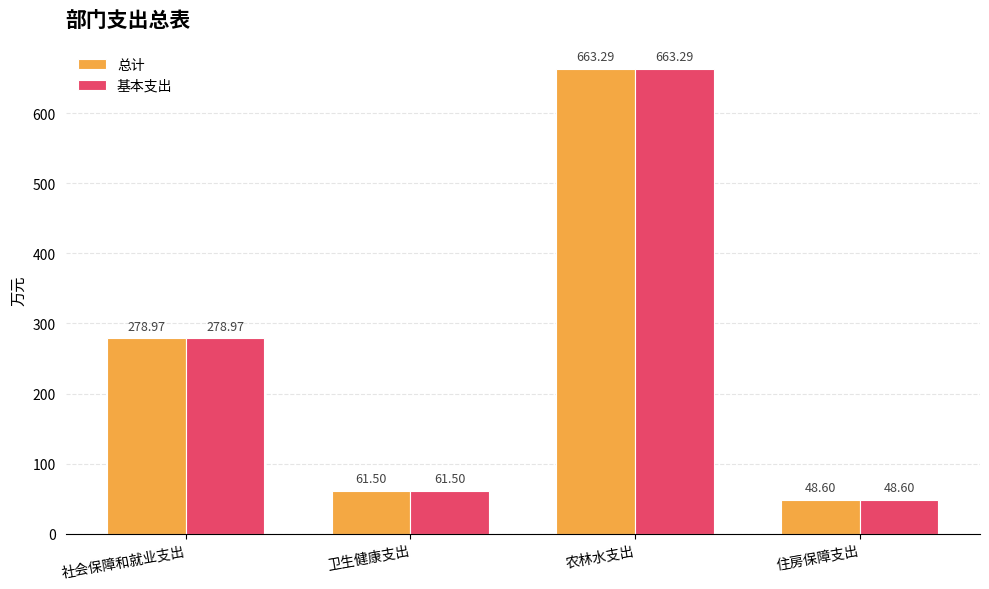

Is the value of 总计 at 社会保障和就业支出 greater than the value of 基本支出 at 卫生健康支出?

Yes